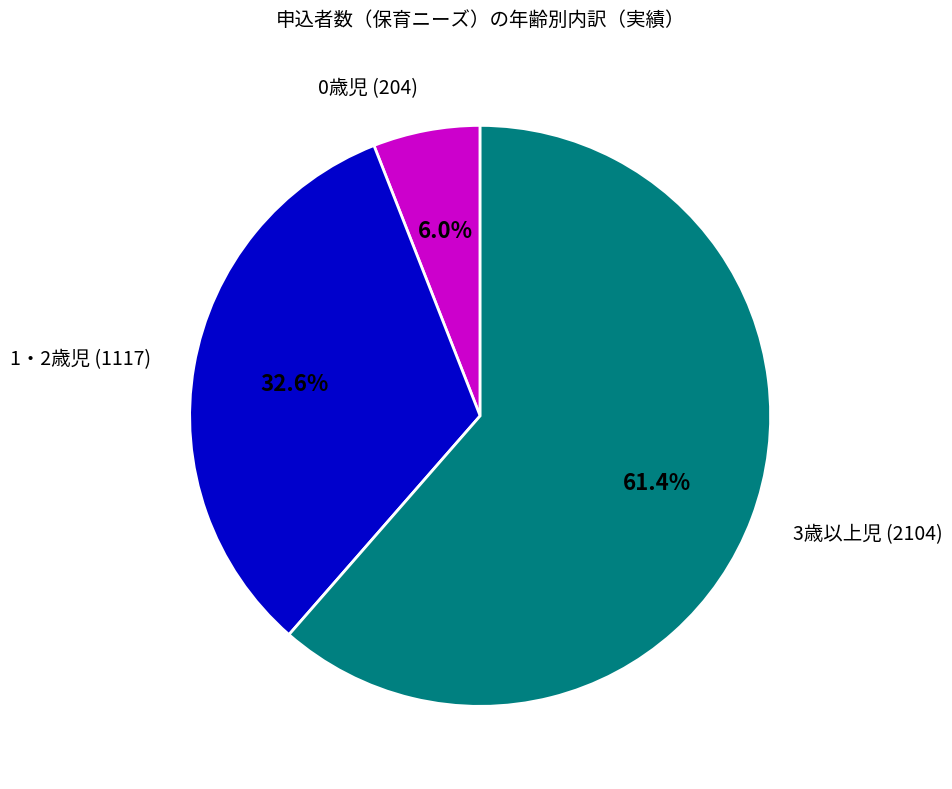

Is 3歳以上児 (2104) the majority of the pie?

Yes